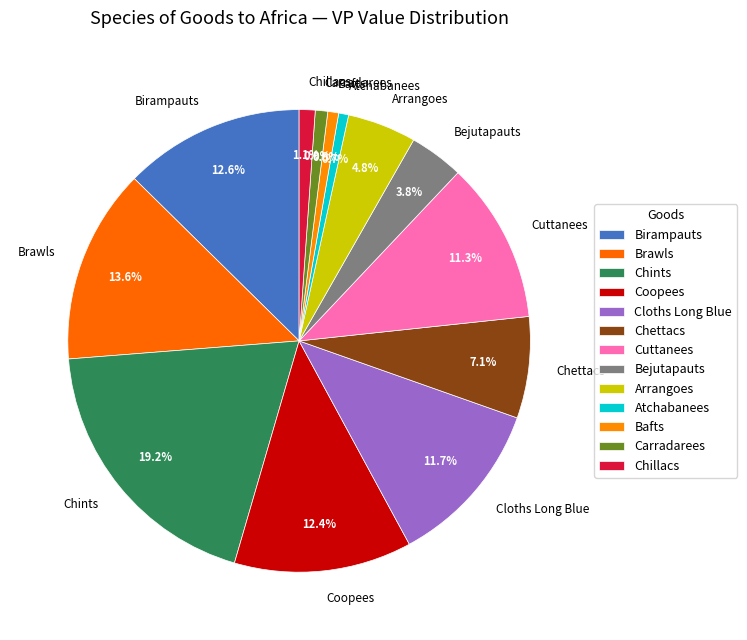

Is there any slice that represents more than half of the pie?

No